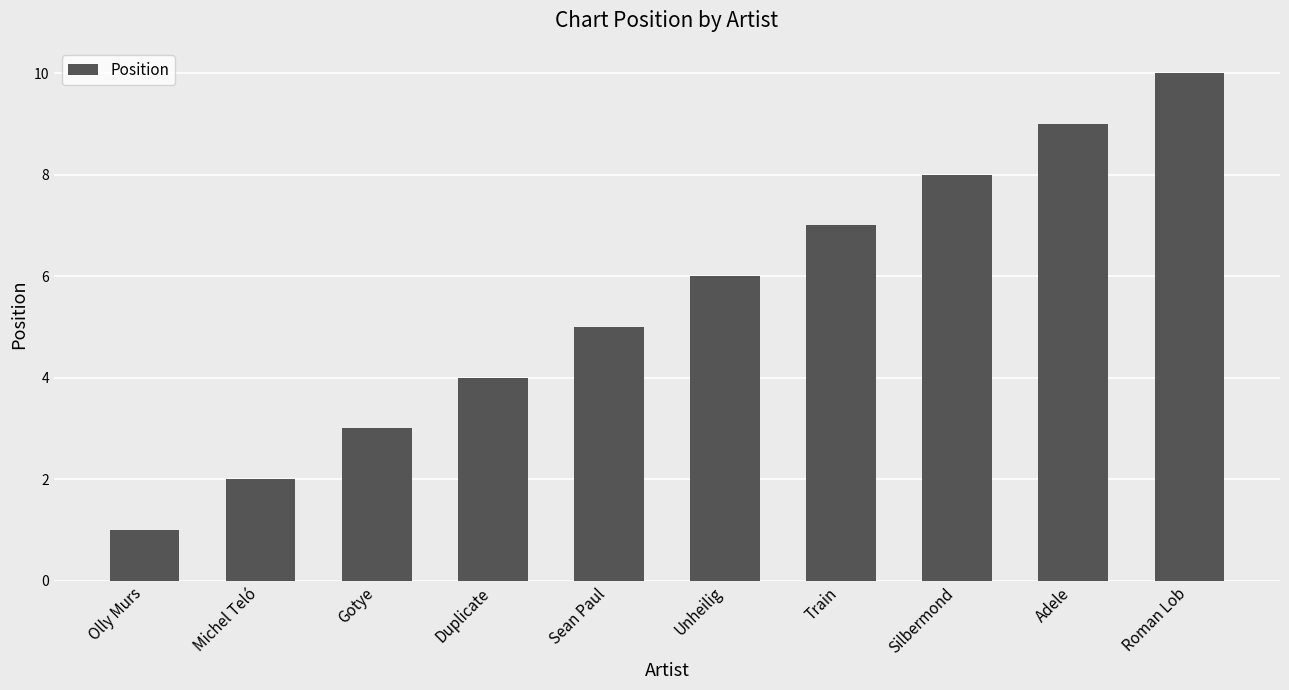

What is the smallest value displayed?

1